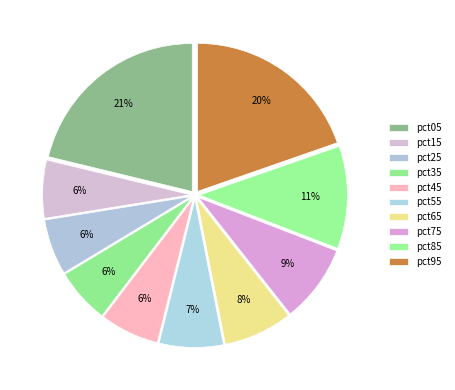

Is there any slice that represents more than half of the pie?

No